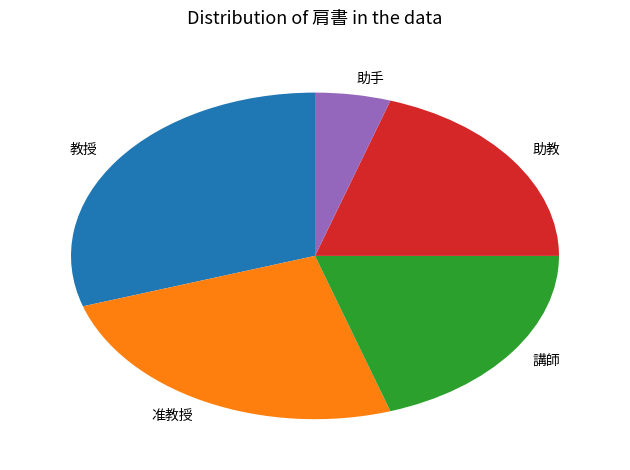

Do 准教授 and 教授 together represent more than half of the pie?

Yes